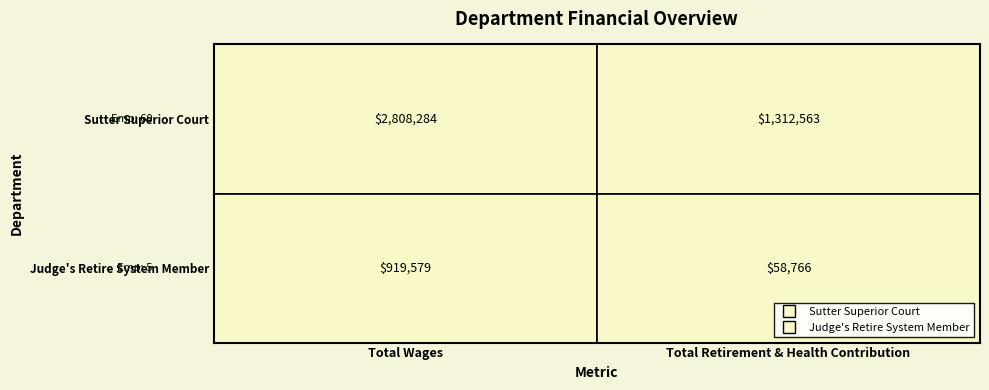

Between 0 and 1, which series saw the biggest shift?

Sutter Superior Court